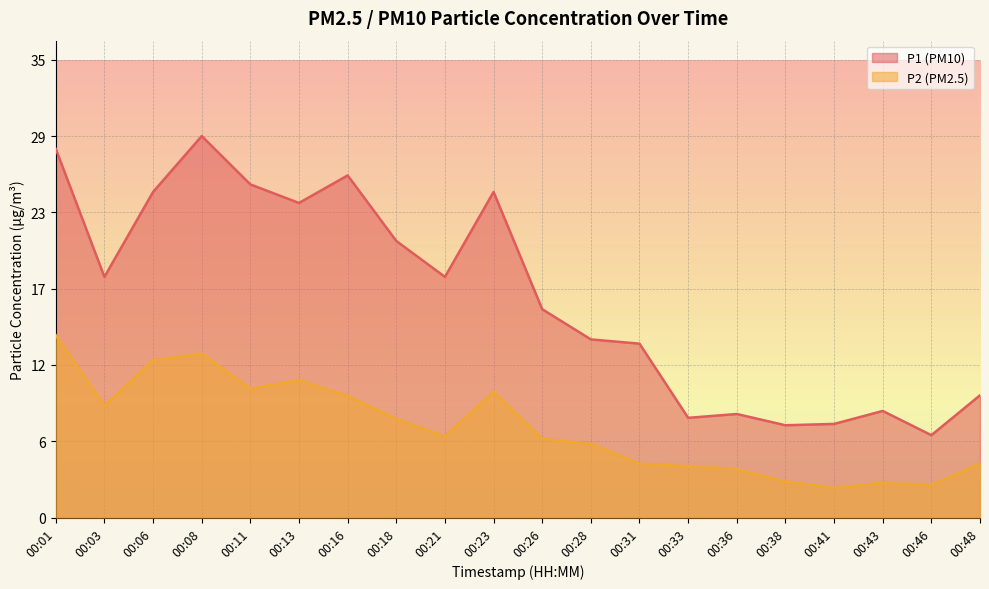

True or false: P2 has a value of 9.5 at 00:23.

True